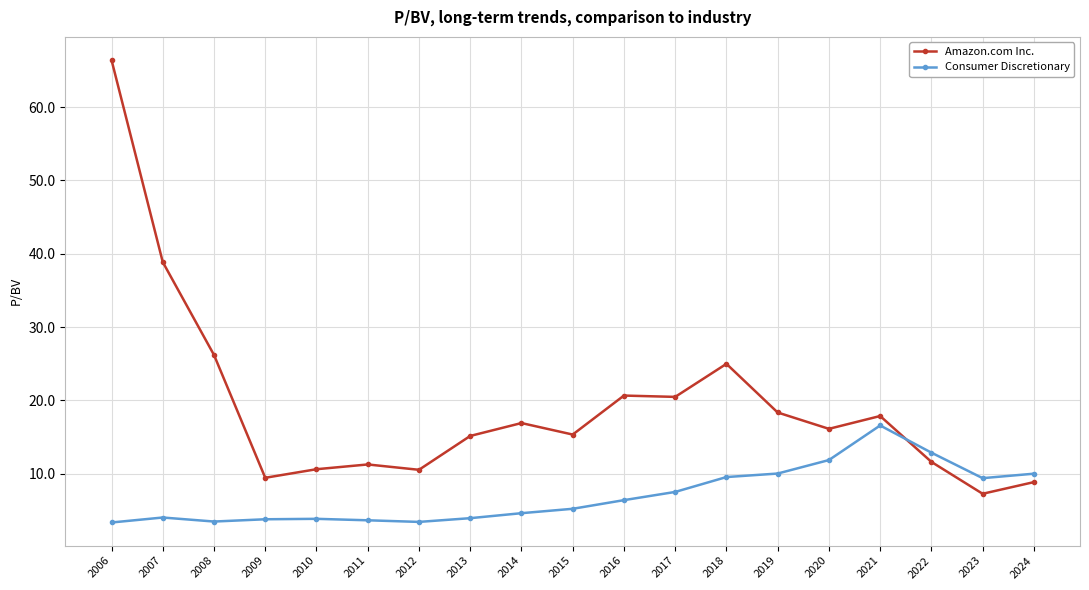

List the series in order of their overall mean, lowest first.

Consumer Discretionary, Amazon.com Inc.